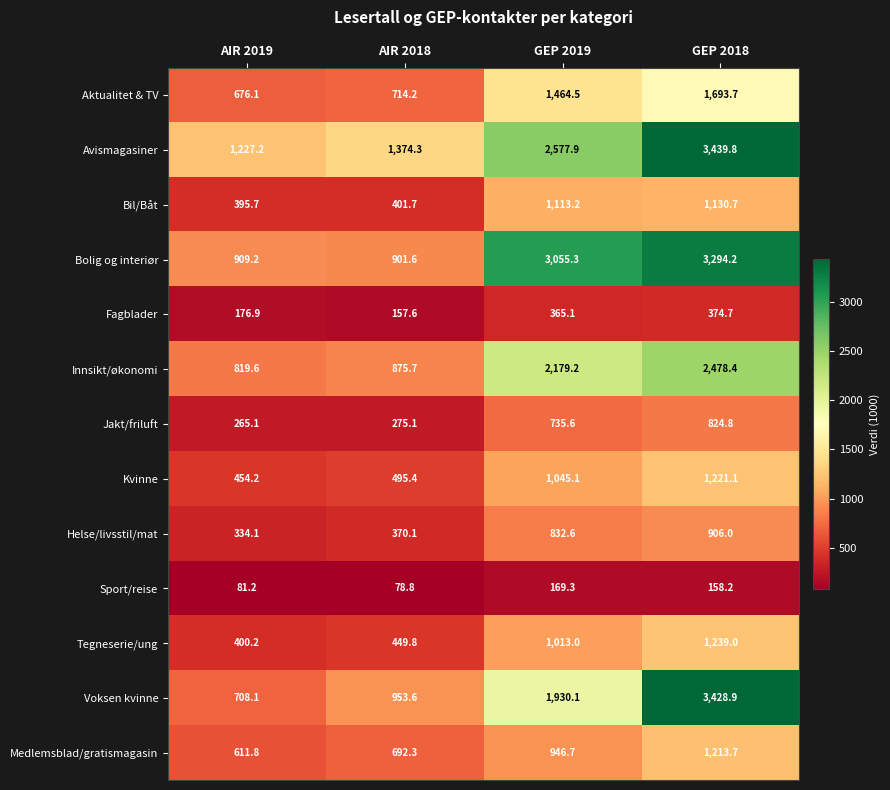

What is the difference between the Kvinne values at AIR 2019 and GEP 2019?

590.9